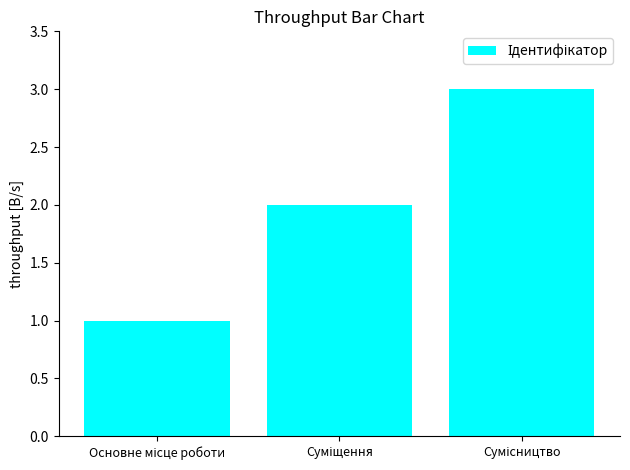

What is the greatest value displayed?

3